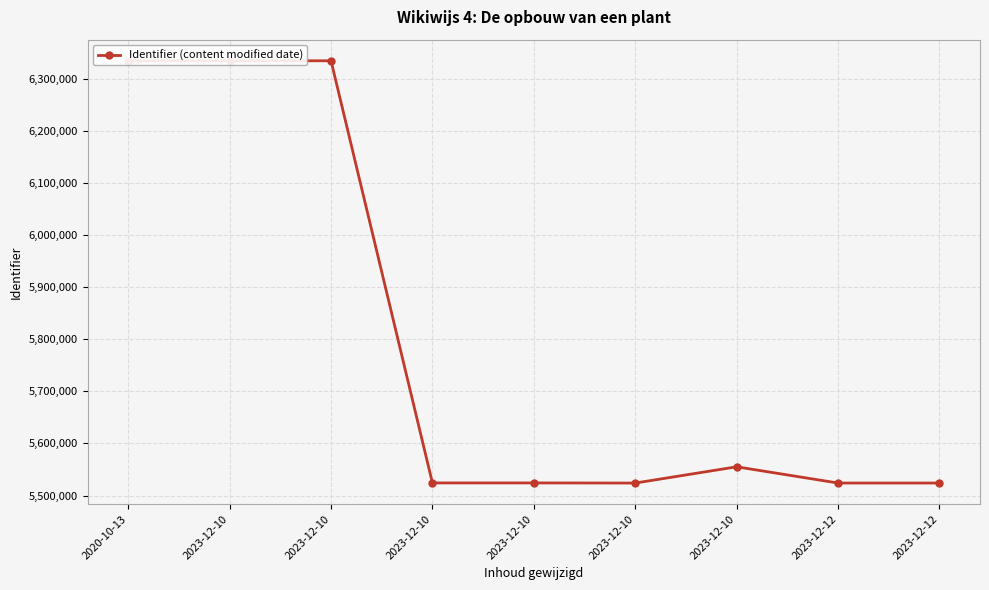

Is it true that the value at 2023-12-12 is 2370794?

False